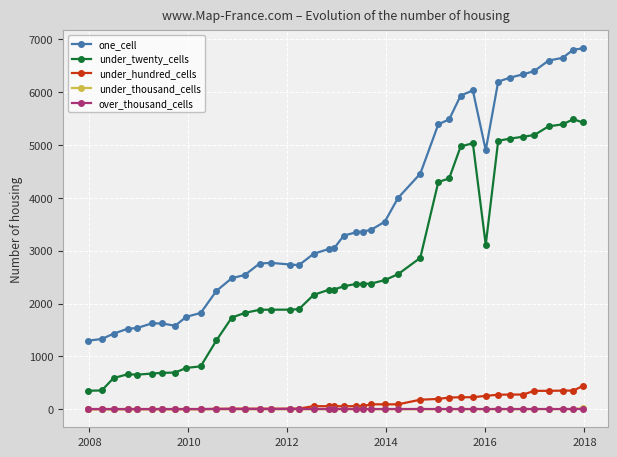

Is this an area chart (filled region under the line)?

No